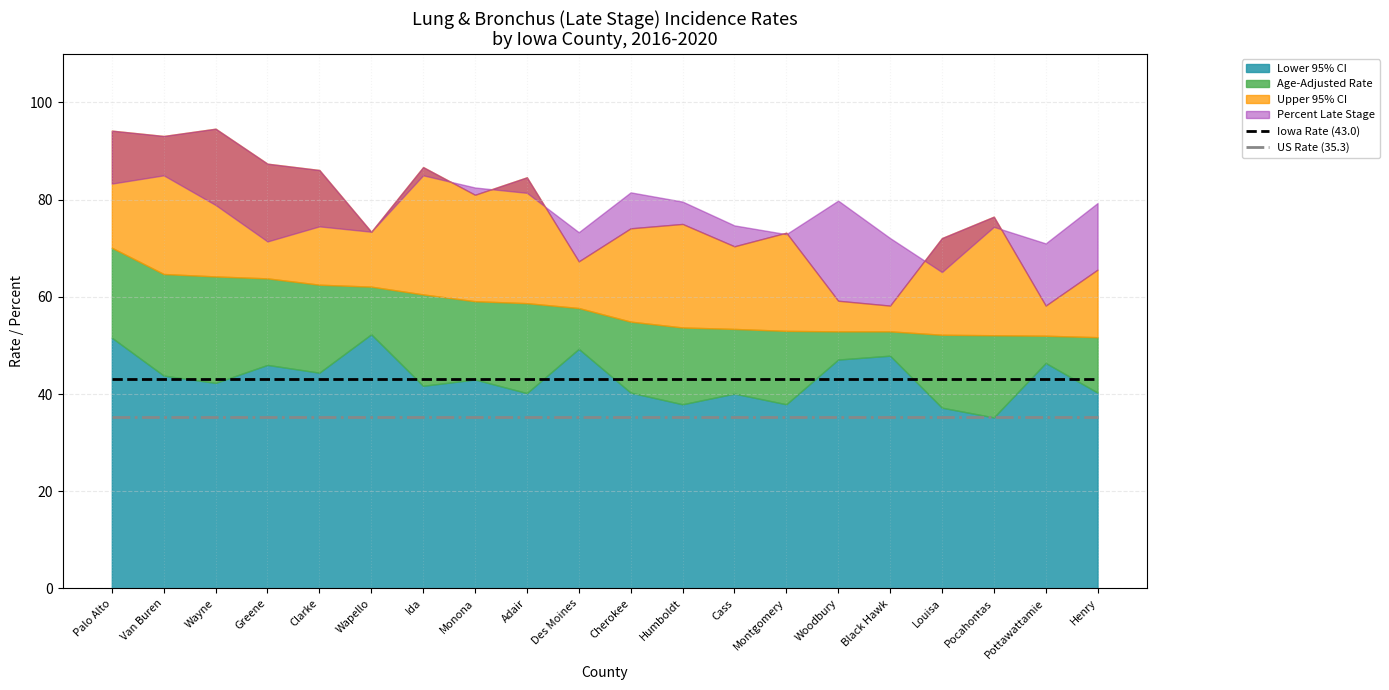

What is the highest value of the US Rate (35.3) series?

35.3